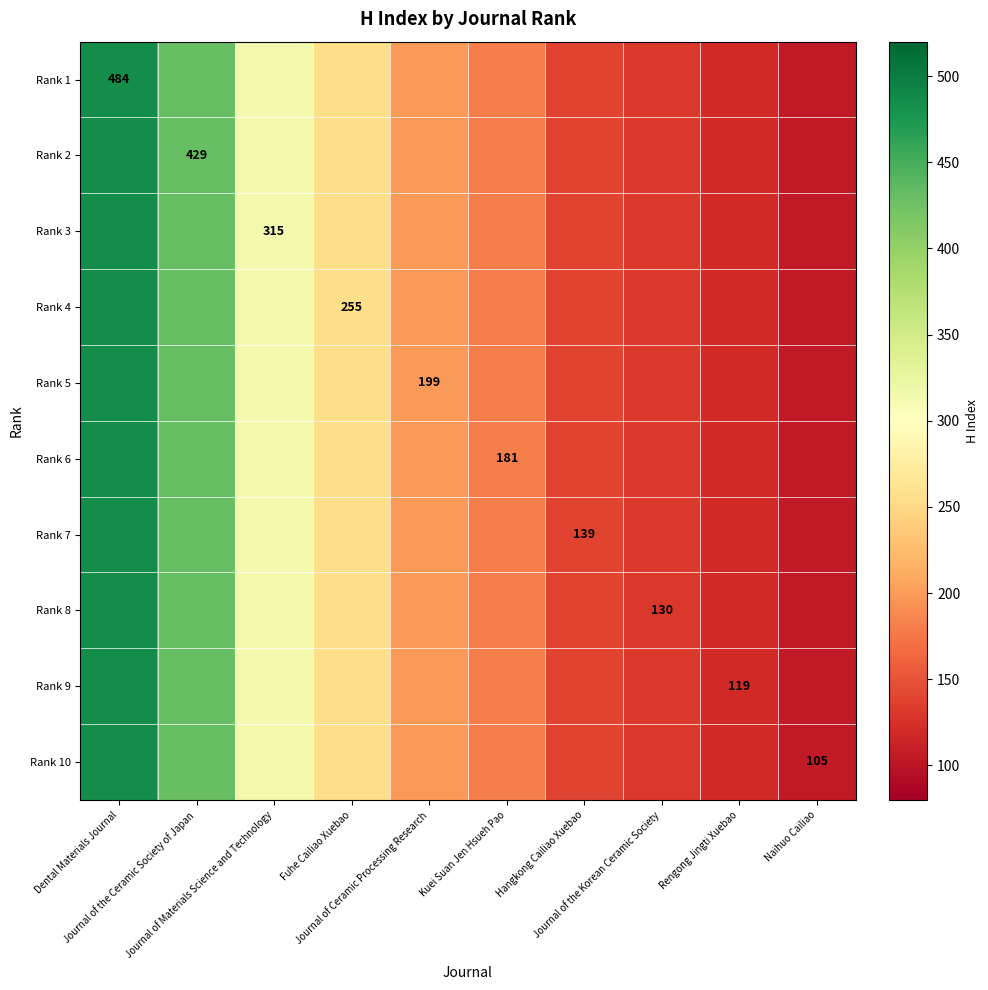

The value of Rank 9 at Fuhe Cailiao Xuebao is 340. True or false?

False